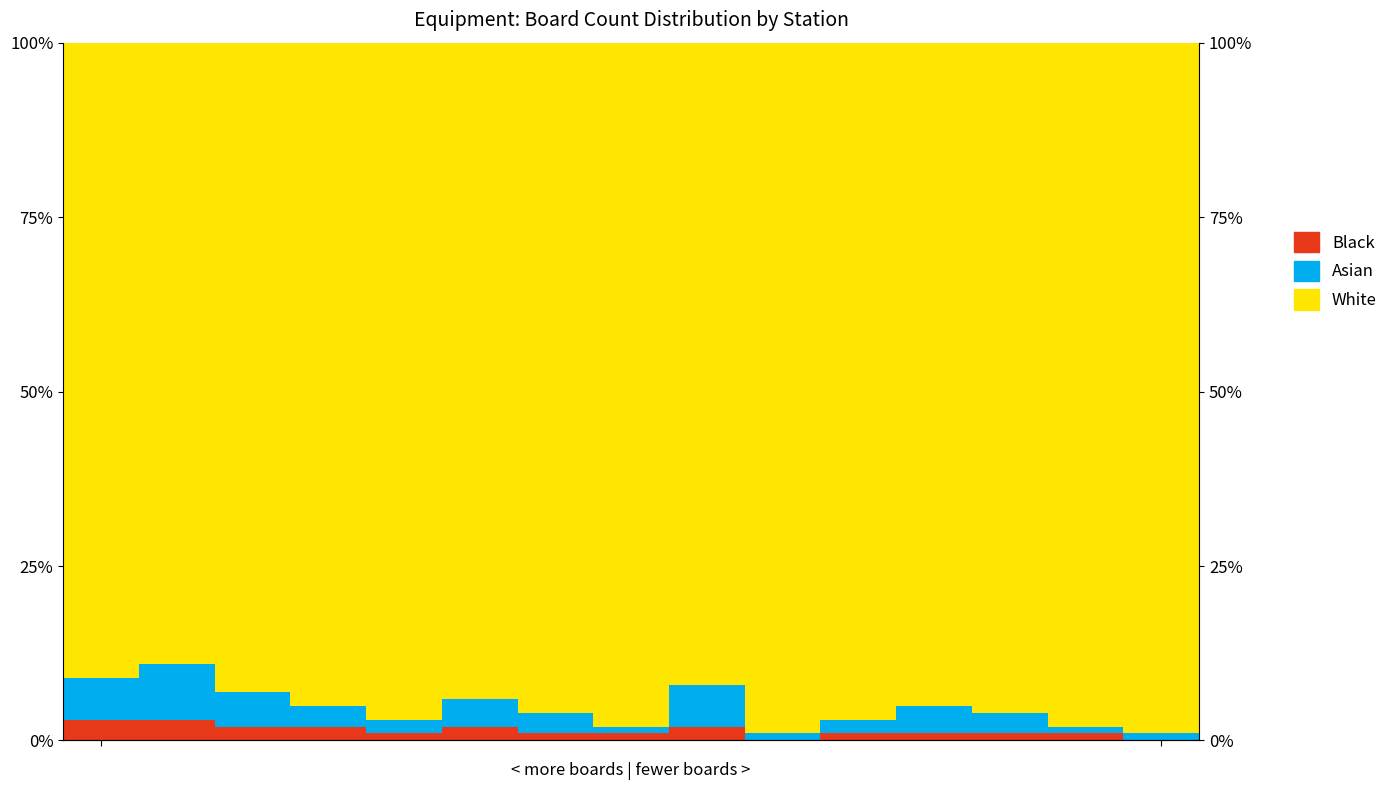

Rank the series by their maximum value, from lowest to highest.

Black, Asian, White